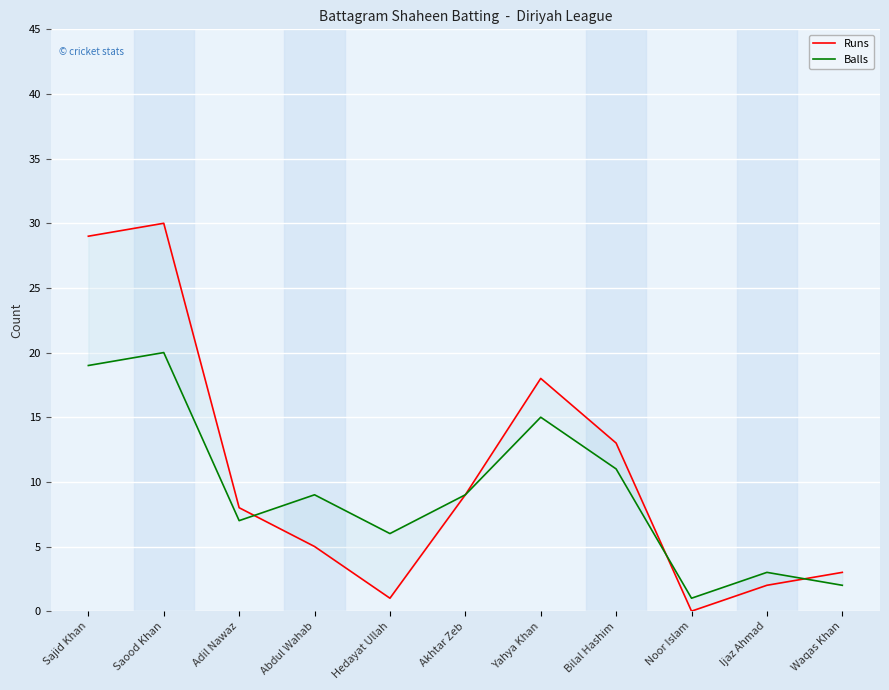

The value of Runs at Ijaz Ahmad is 2. True or false?

True